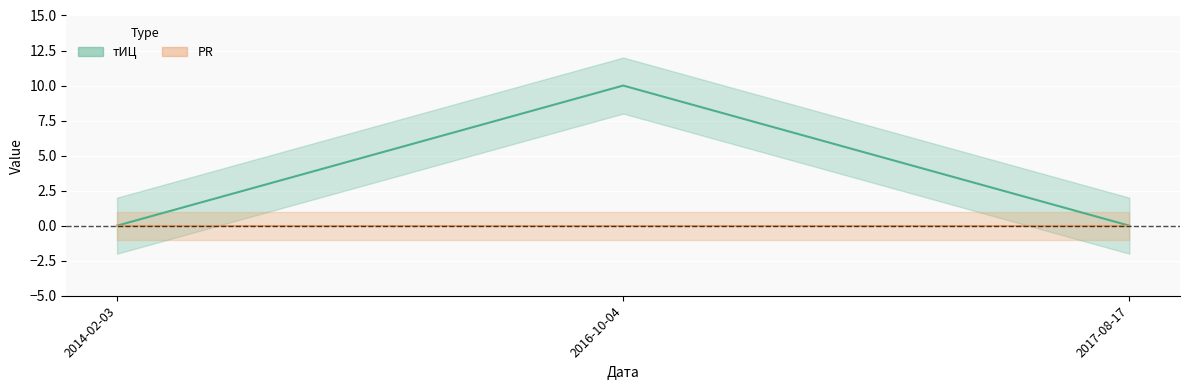

What is the sum of all values?

10